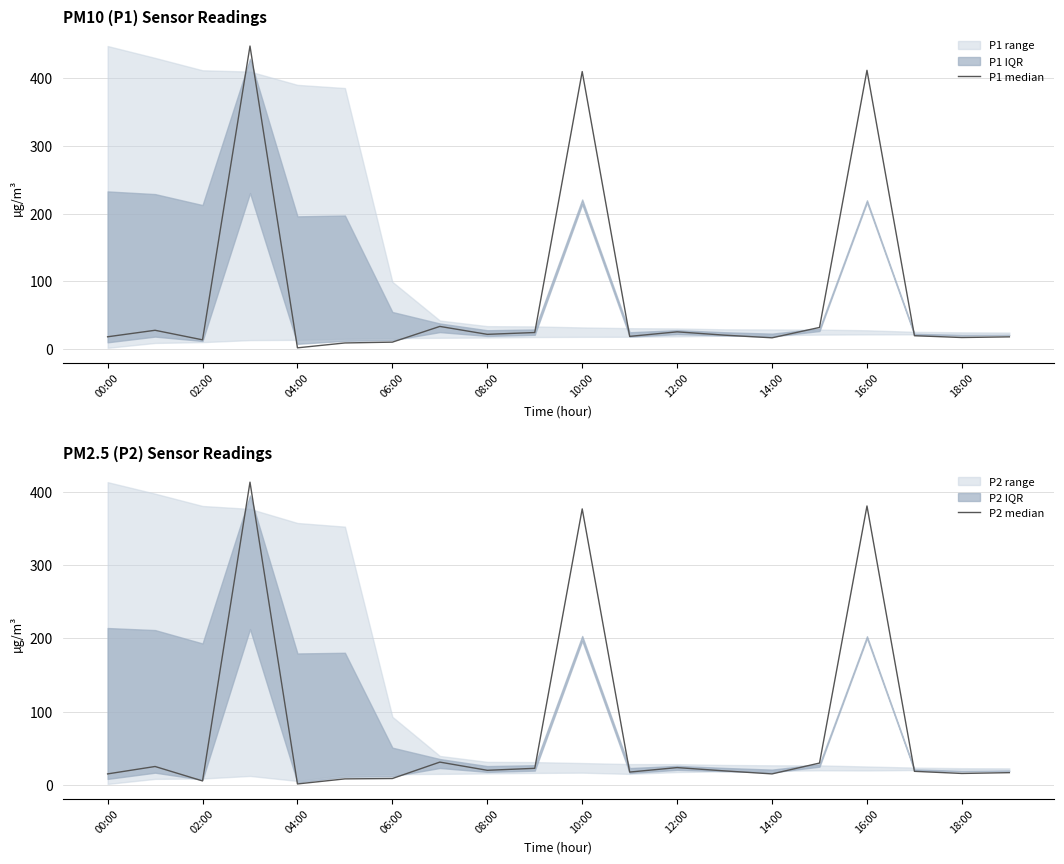

Is the value of P1 median at 16:00 greater than the value of P2 median at 13?

Yes